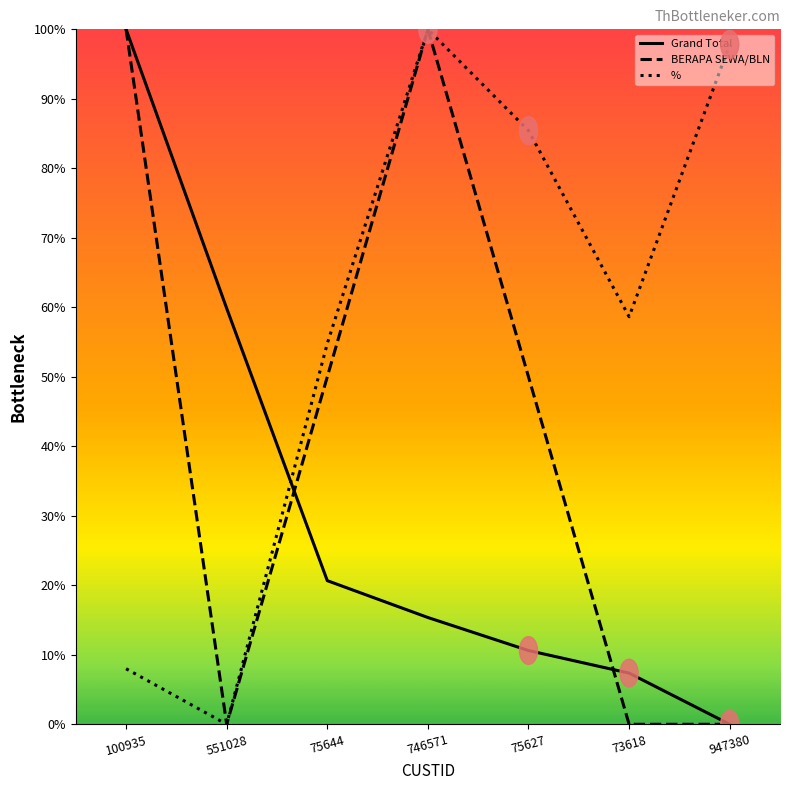

Which series has the widest spread of values?

Grand Total